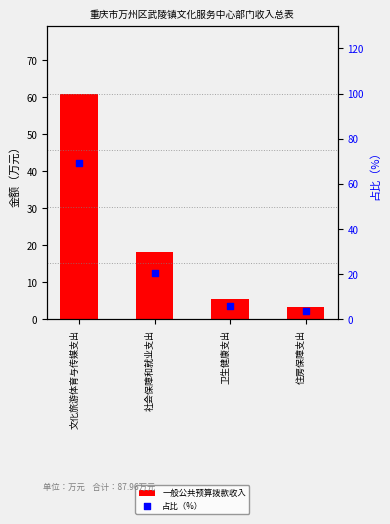

Which series has the largest Y range (max minus min)?

占比（%）